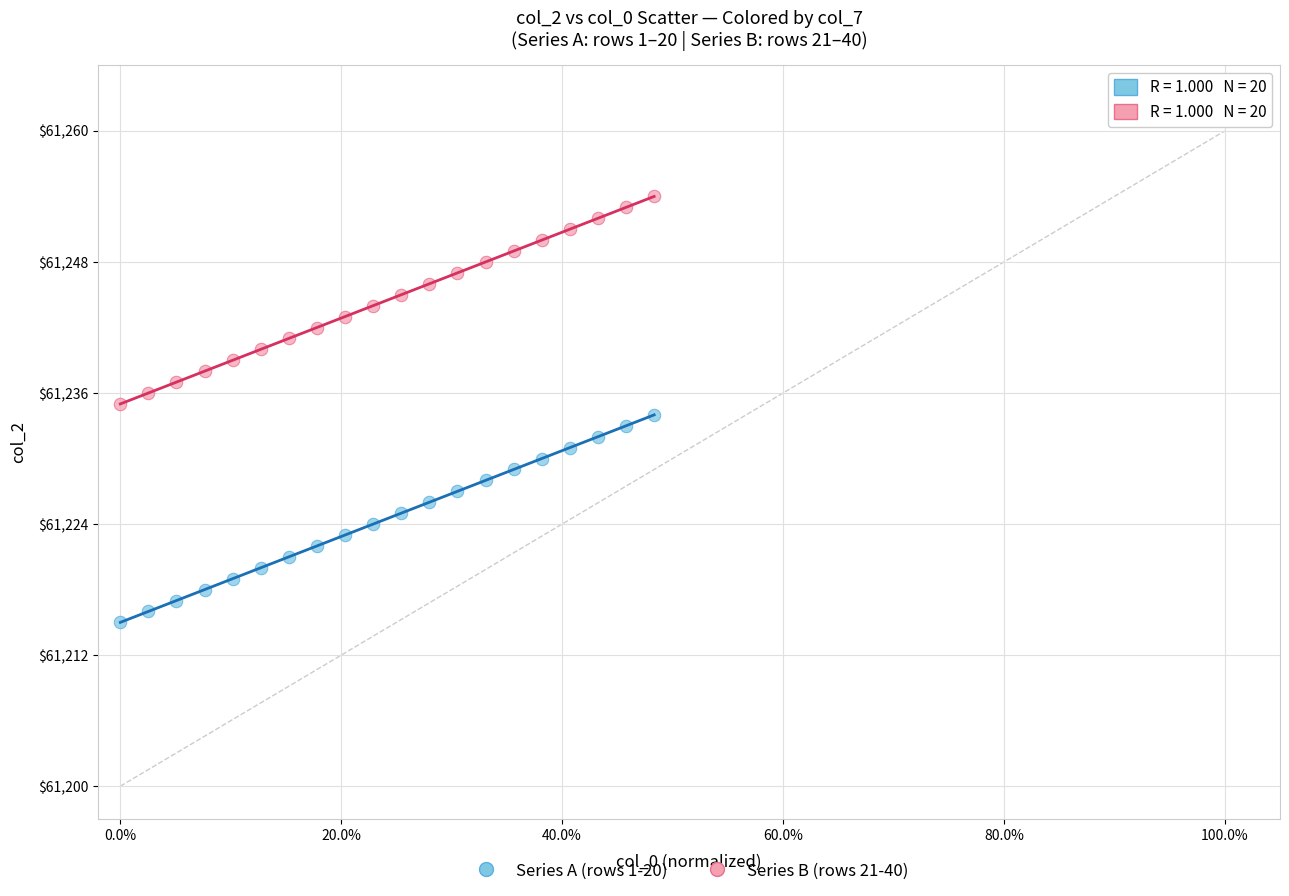

What are all the series names shown in the legend?

Series A (rows 1-20), Series B (rows 21-40)